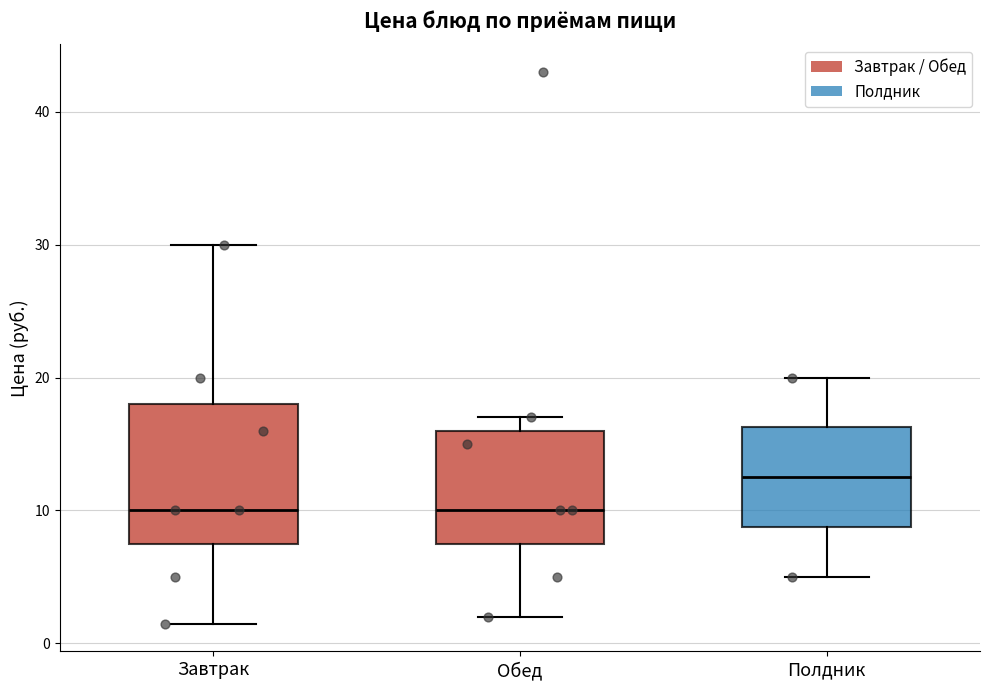

Reading left to right, transcribe this box plot: for each box, give where its median line is, the range the box spans, and where its two whiskers end, as read against the y-axis. The values are not printed on the chart, so give them approximately, as read against the axis.

Завтрак: median 10, box 8 to 18, whiskers 1 to 30
Обед: median 10, box 8 to 16, whiskers 2 to 17
Полдник: median 13, box 9 to 16, whiskers 5 to 20